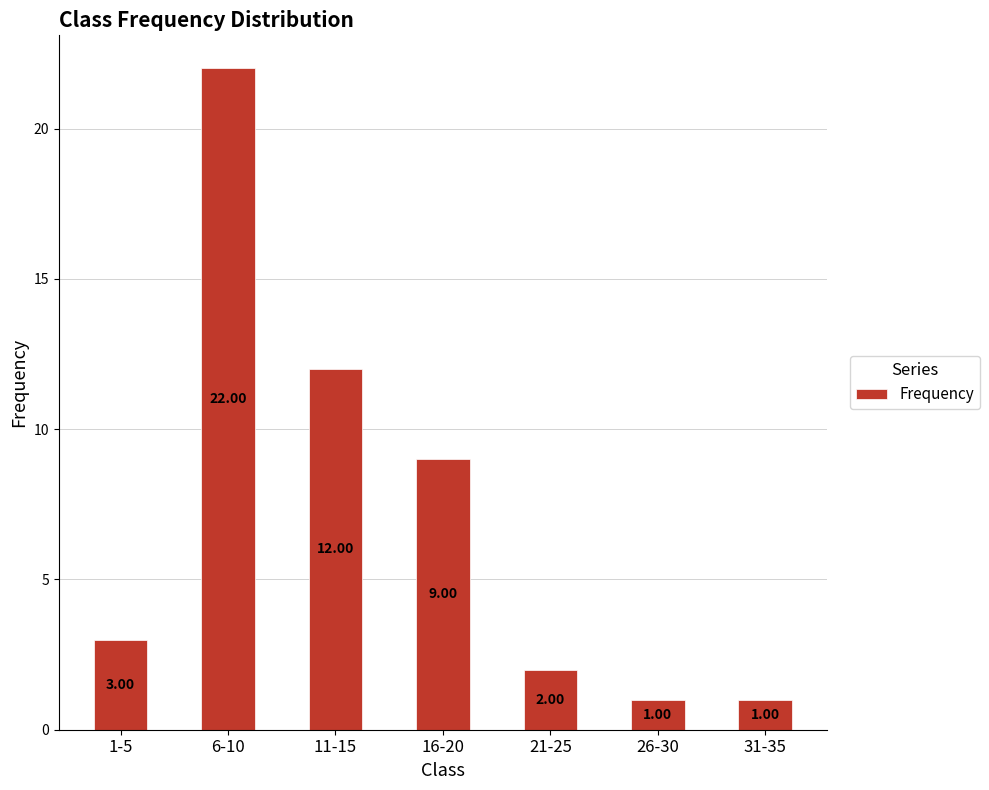

True or false: the data shows 12 at 16-20.

False